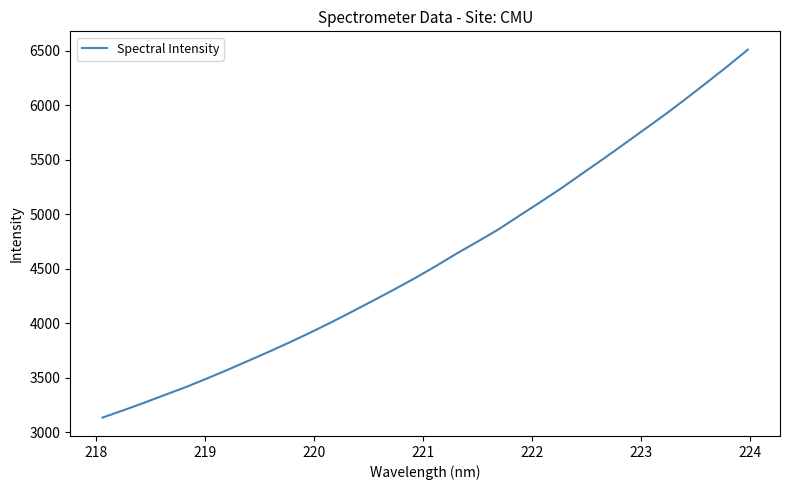

What is the difference between the maximum and minimum values?

3375.0